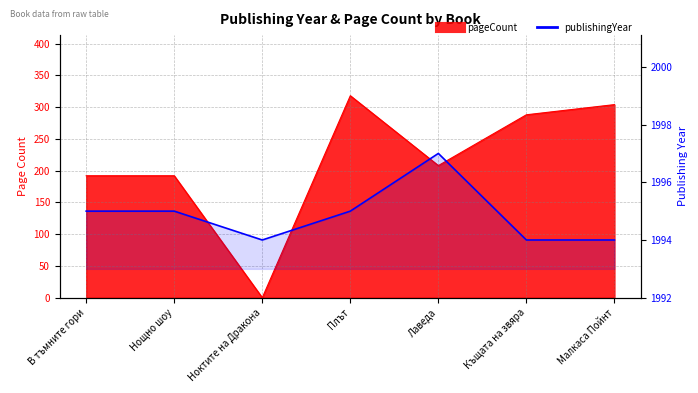

Count the number of categories in the chart.

7